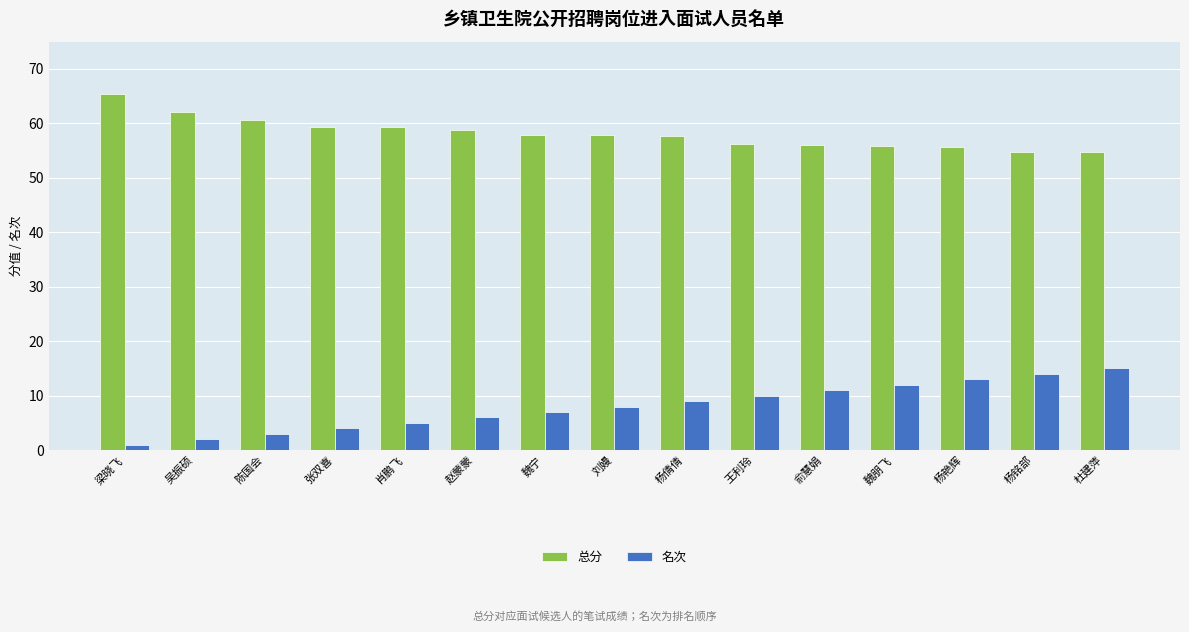

Which label corresponds to the largest value in the chart?

梁晓飞